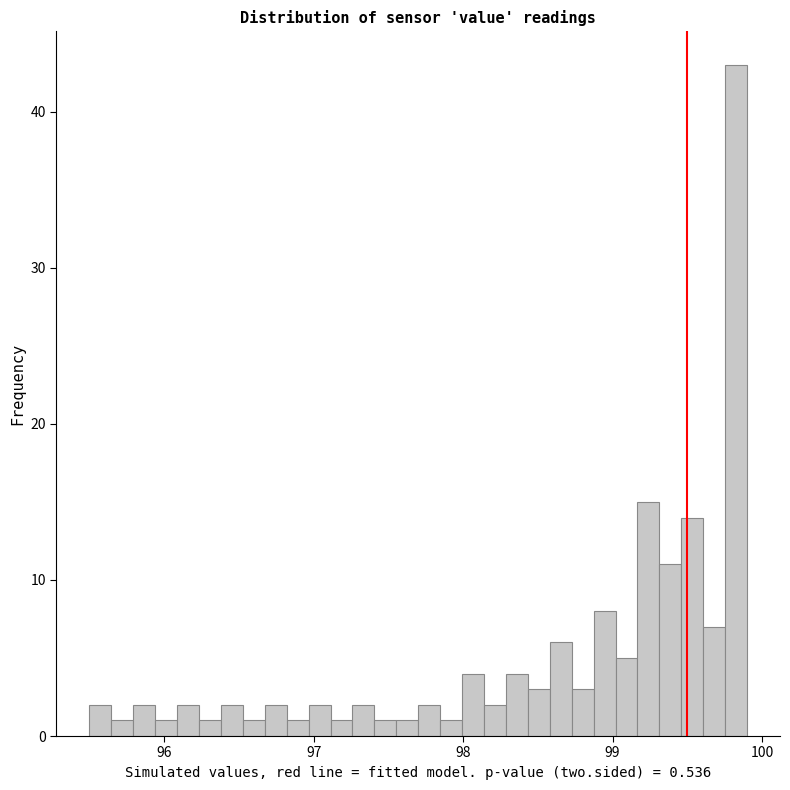

Around what value on the x-axis is the tallest bar? Give the approximate position of its centre, as read against the axis.

99.8